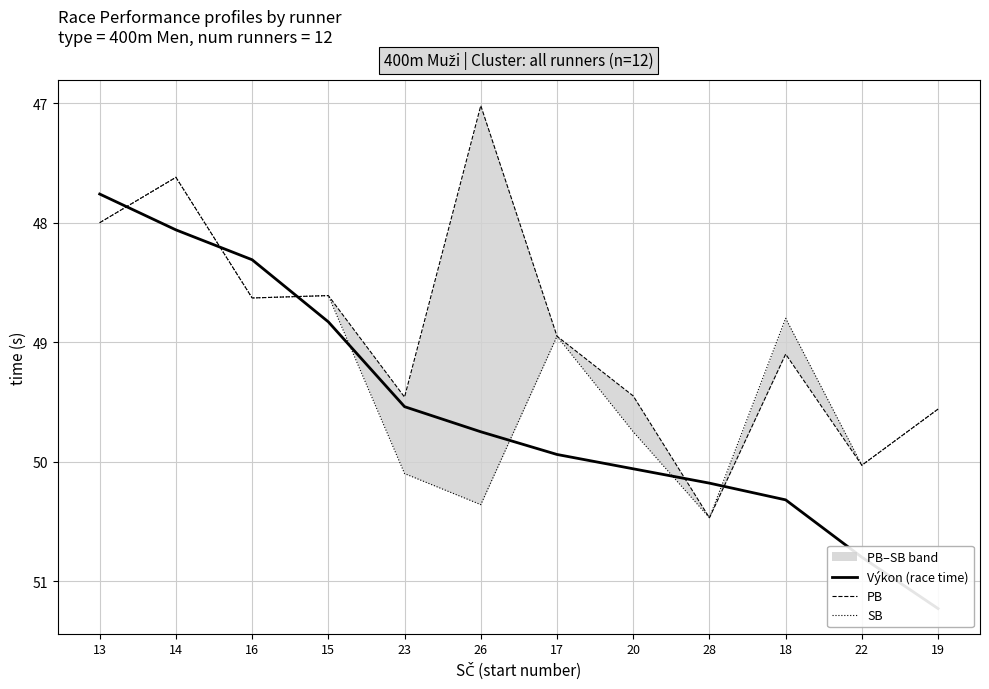

What is the maximum value shown in the chart?

51.2